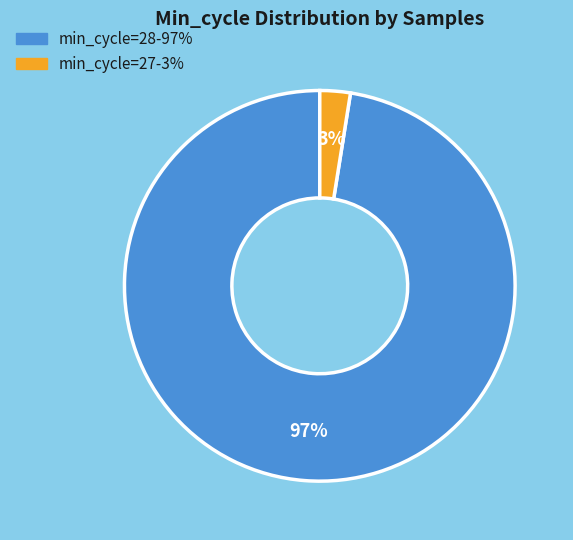

Is there any slice that represents more than half of the pie?

Yes